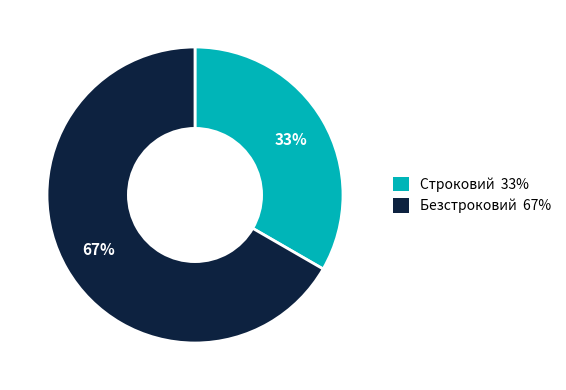

Count the number of slices in the pie.

2